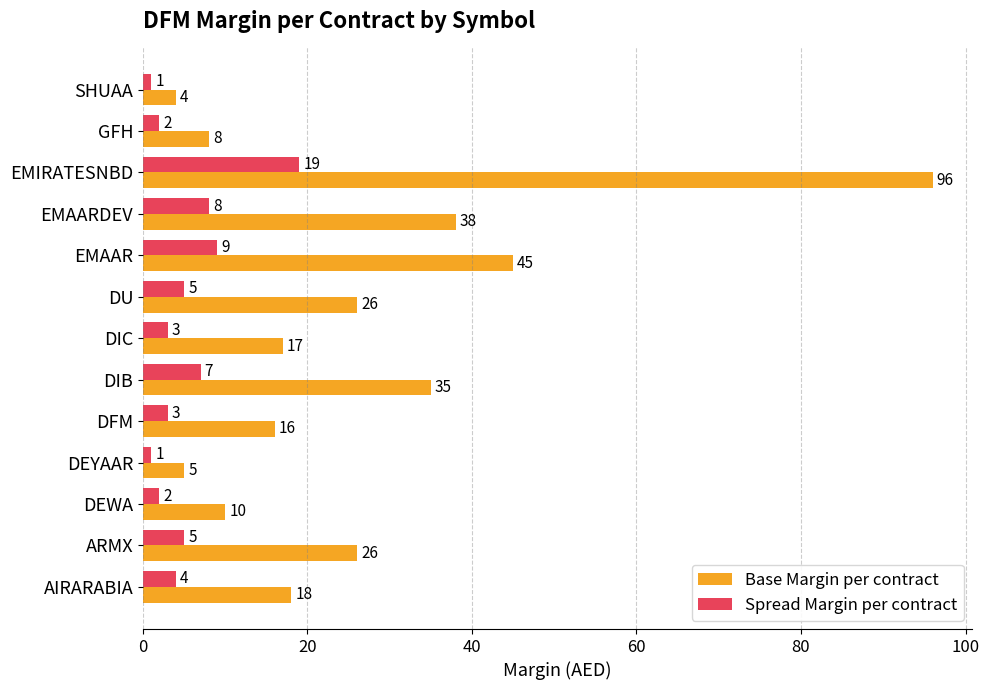

The Base Margin per contract series shows 18 at AIRARABIA. True or false?

True